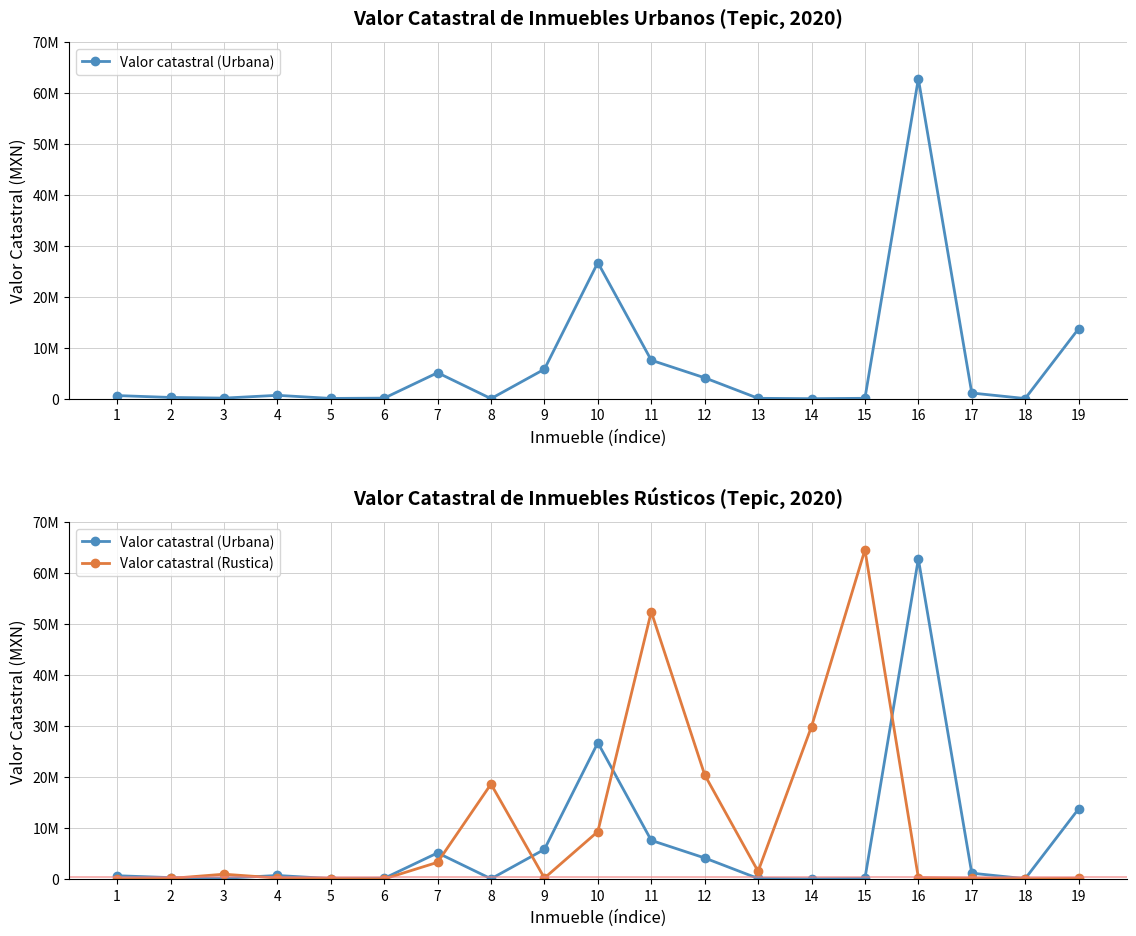

At which category is the sum across all series the highest?

15